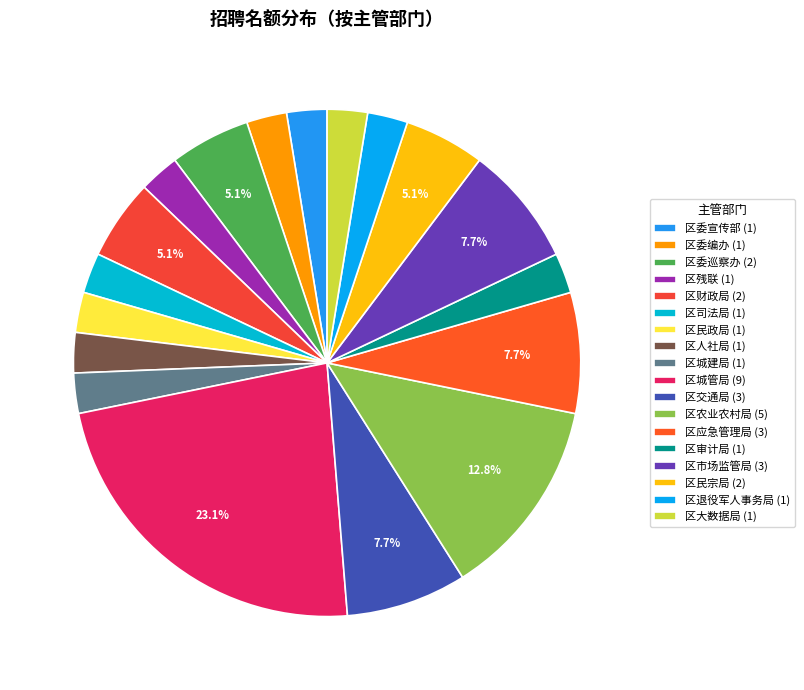

How much of the chart is everything except 区委巡察办?

94.9%